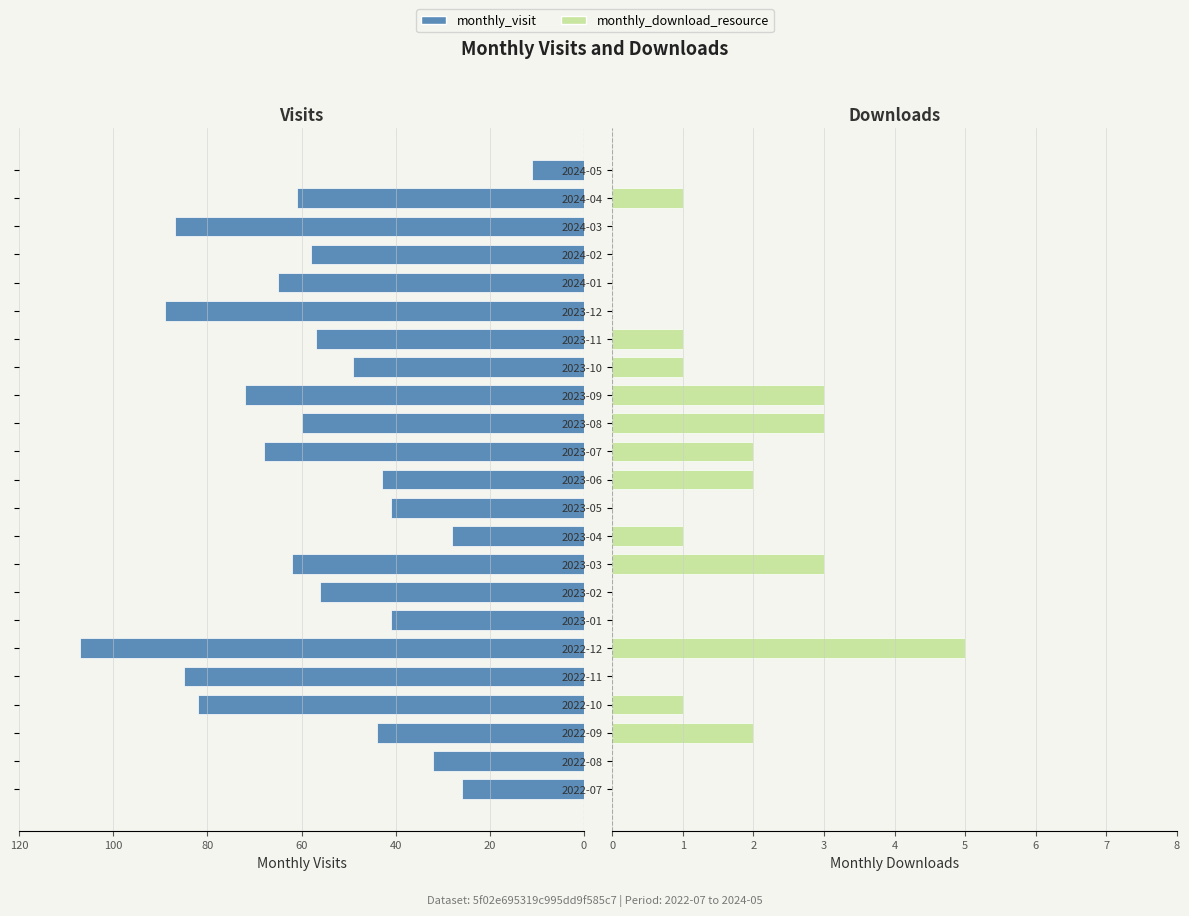

Does the chart contain stacked bars?

No